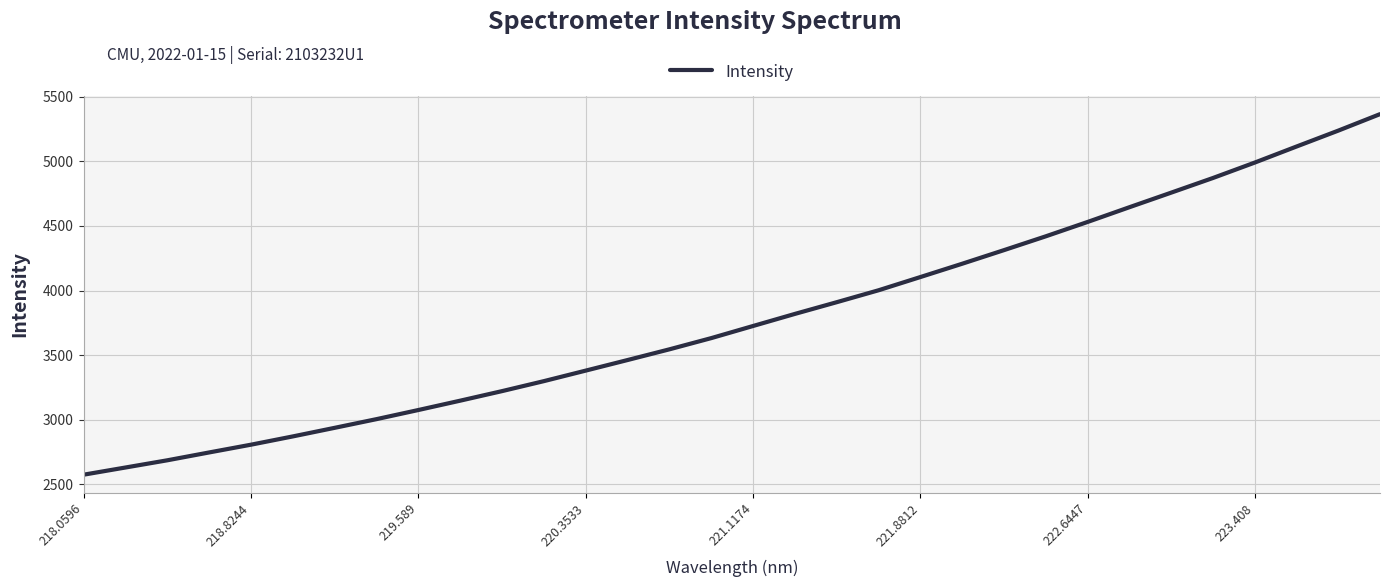

What is the smallest value displayed?

2573.2